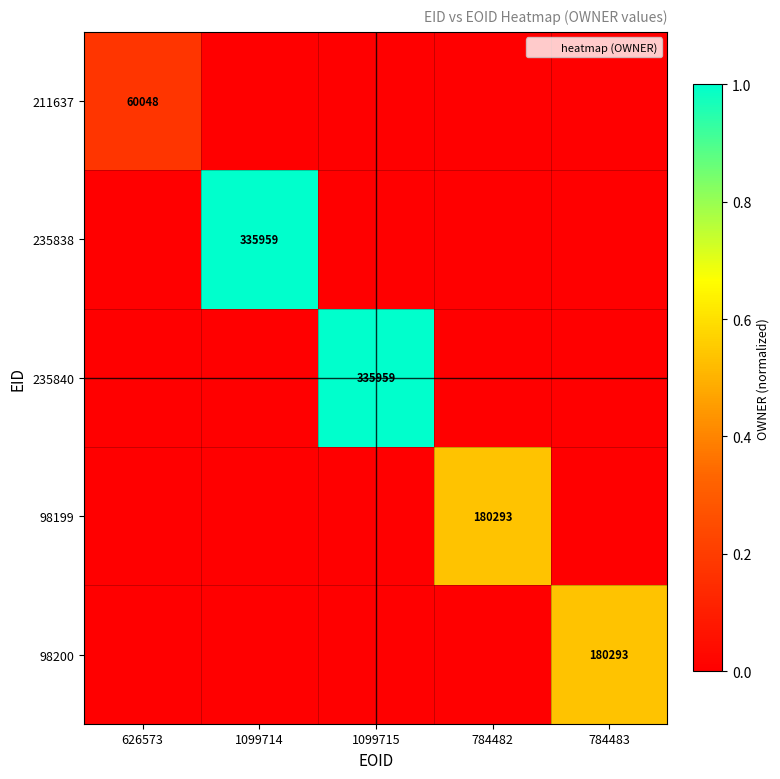

What is the average value of the 98200 series?

0.1